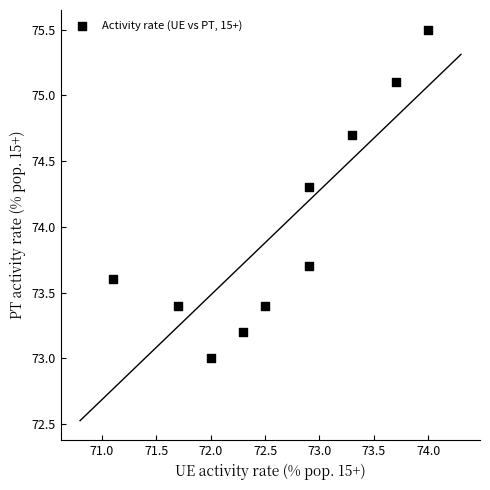

What is the average X value?

72.6